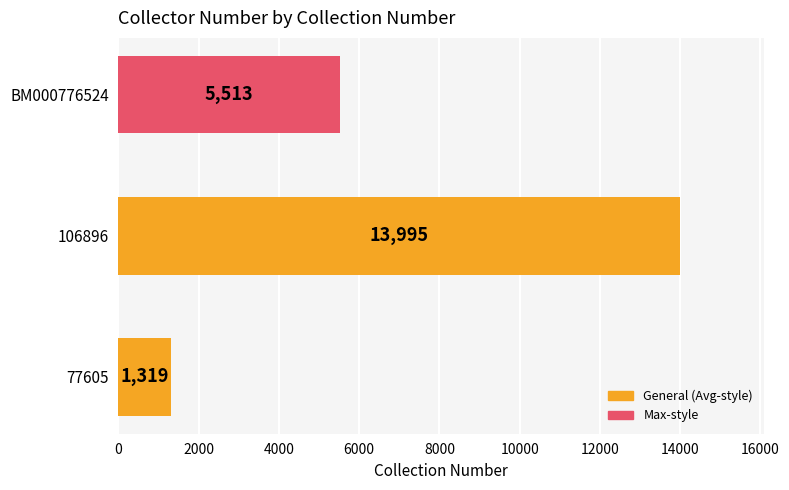

Reading top to bottom, extract all data points from this chart.

BM000776524=5513	106896=13995	77605=1319